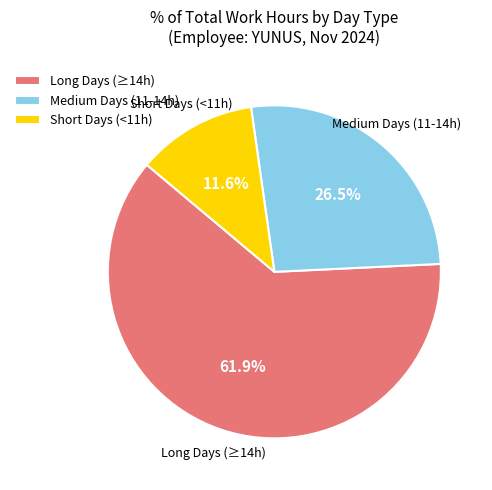

Combined, what portion of the pie is Medium Days (11-14h) and Short Days (<11h)?

38.1%